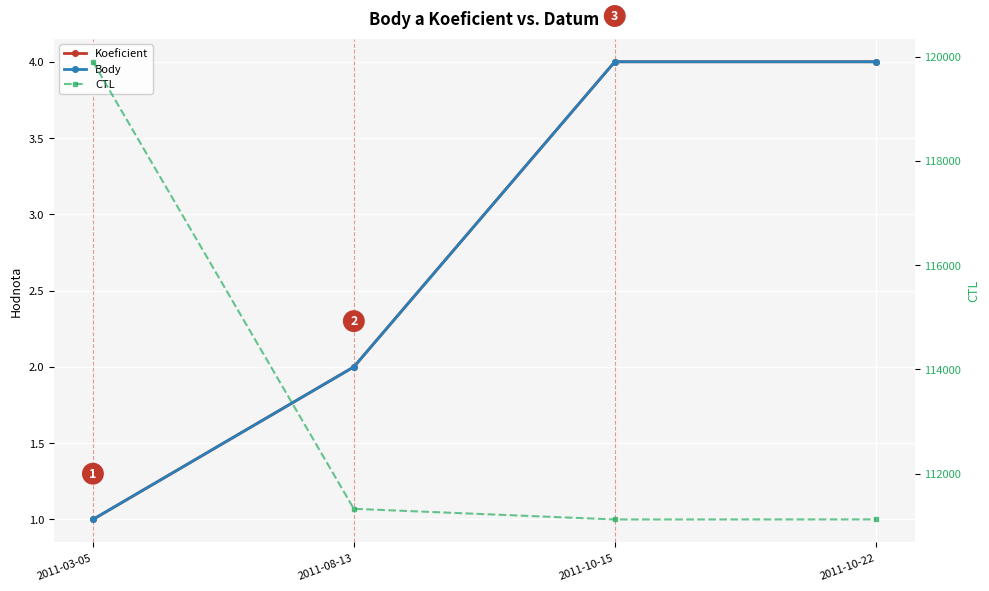

True or false: Koeficient has a value of 4 at 2011-10-15.

True